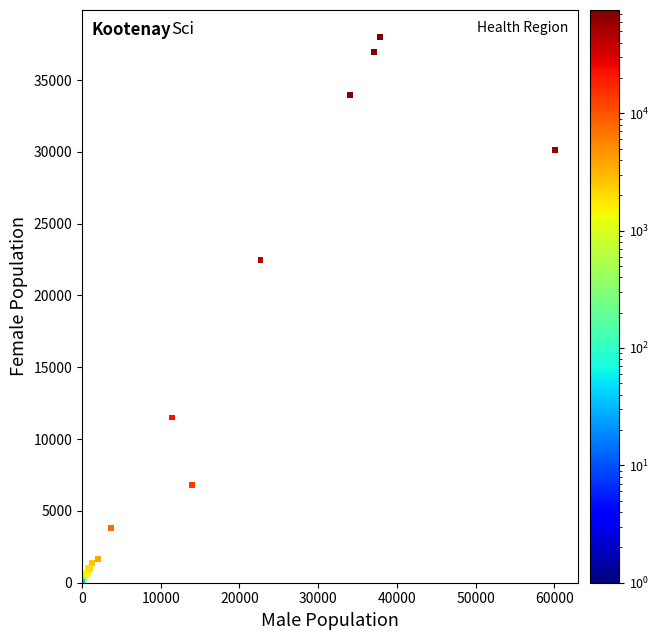

What Y value in the scatter plot is closest to 18987?

22465